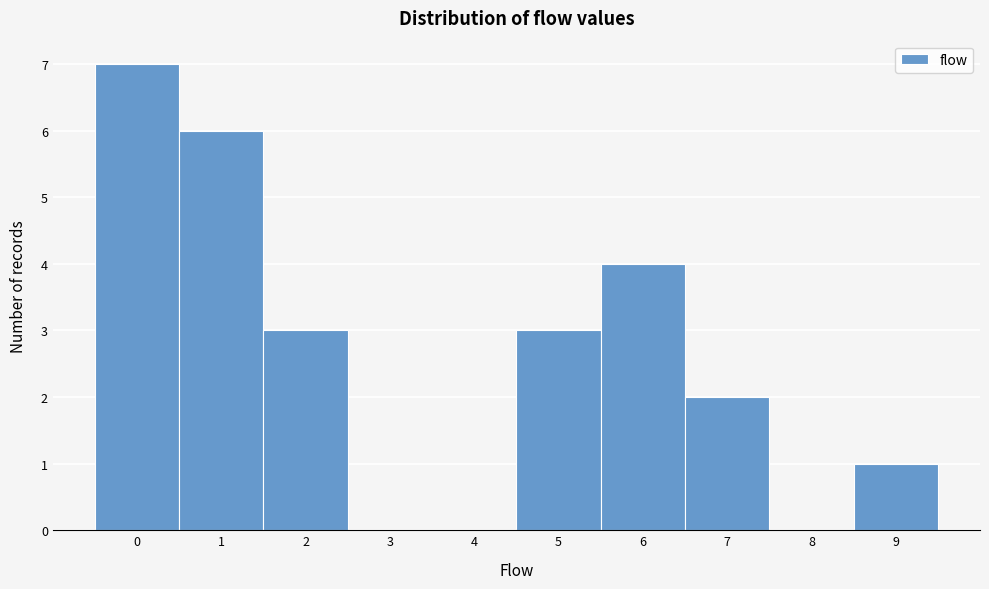

Reading left to right, transcribe this chart: for each bar, give the range it covers on the x-axis and its height. The values are not printed on the chart, so give them approximately, as read against the axis.

-0.5 to 0.5: 7
0.5 to 1.5: 6
1.5 to 2.5: 3
2.5 to 3.5: 0
3.5 to 4.5: 0
4.5 to 5.5: 3
5.5 to 6.5: 4
6.5 to 7.5: 2
7.5 to 8.5: 0
8.5 to 9.5: 1